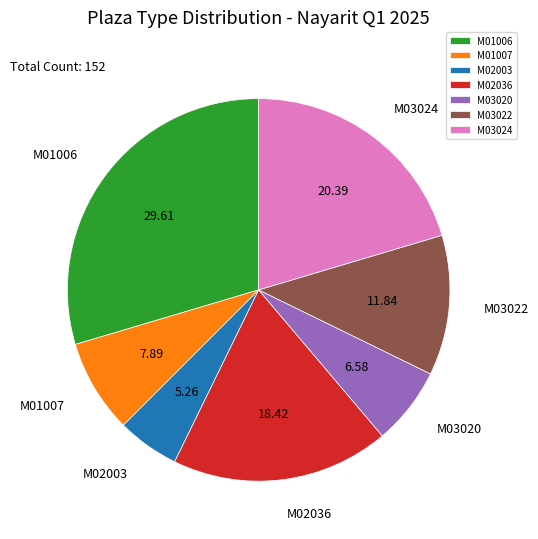

Does M03020 account for over 50% of the chart?

No